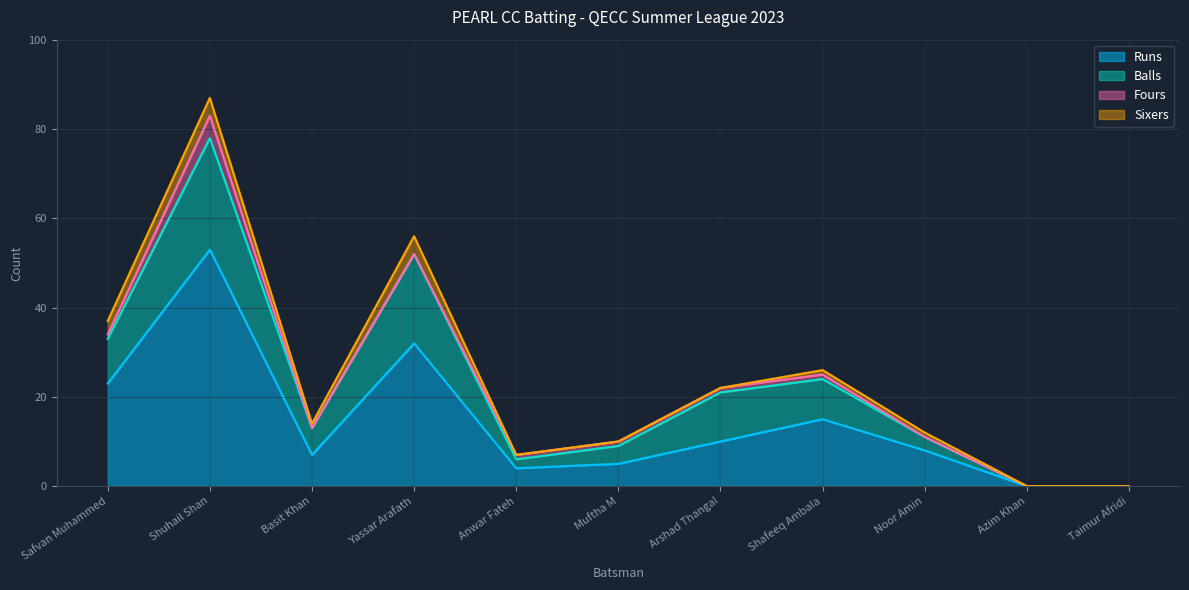

True or false: Balls and Runs intersect in this chart.

False